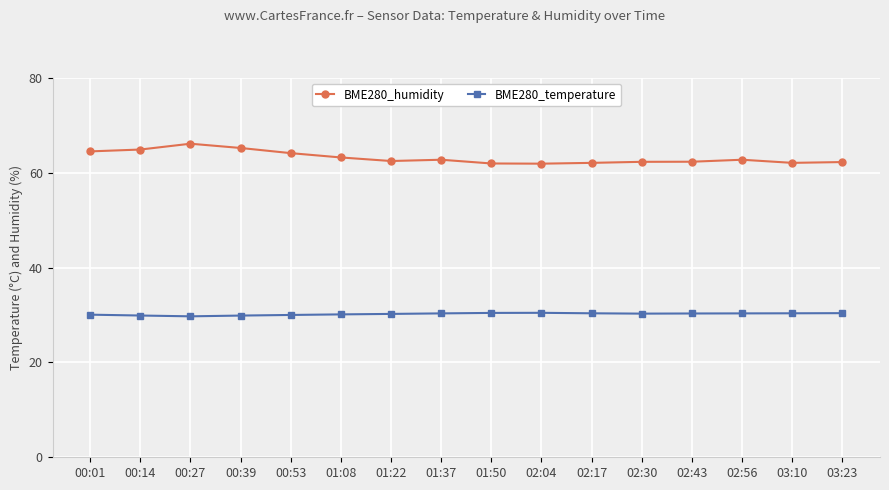

Which series has the largest range (max minus min)?

BME280_humidity